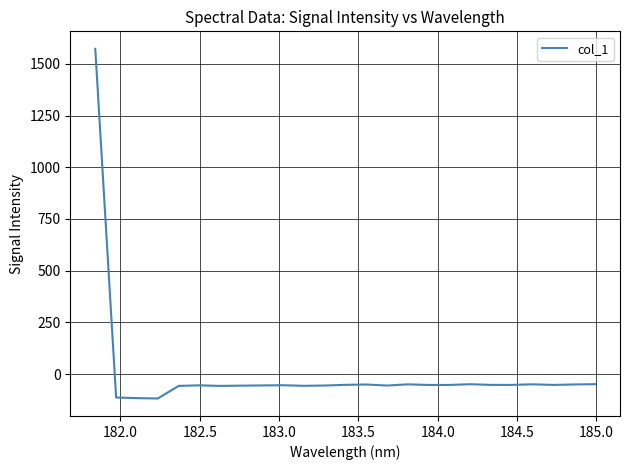

What is the difference between the maximum and minimum values?

1690.3